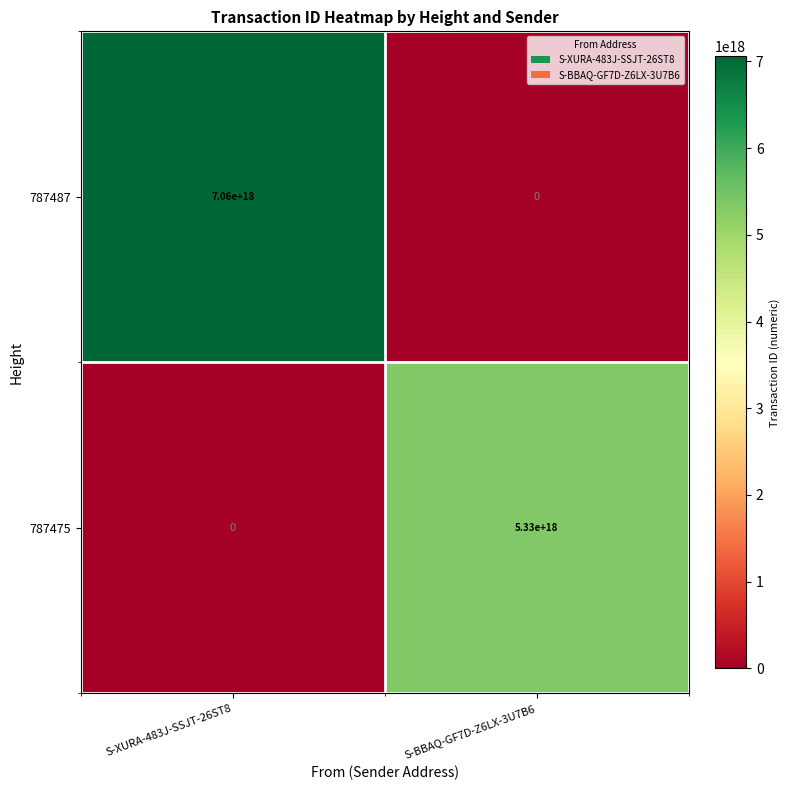

The 787487 series shows 7060000000000000000 at S-XURA-483J-SSJT-26ST8. True or false?

True